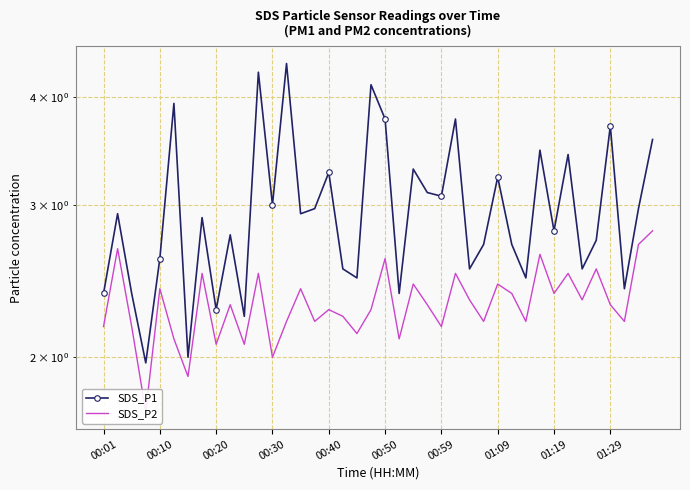

Is this an area chart (filled region under the line)?

No